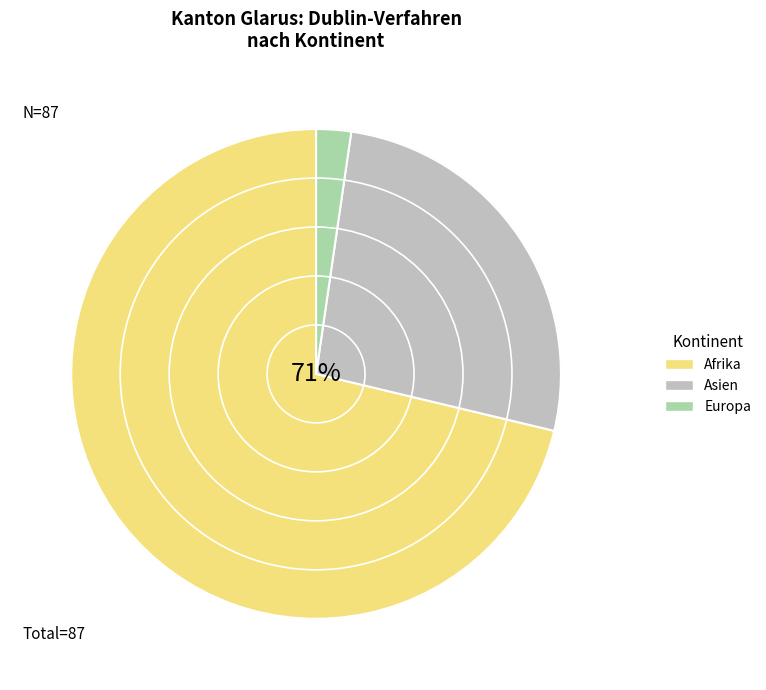

True or false: Ozeanien accounts for 1% of the total.

False